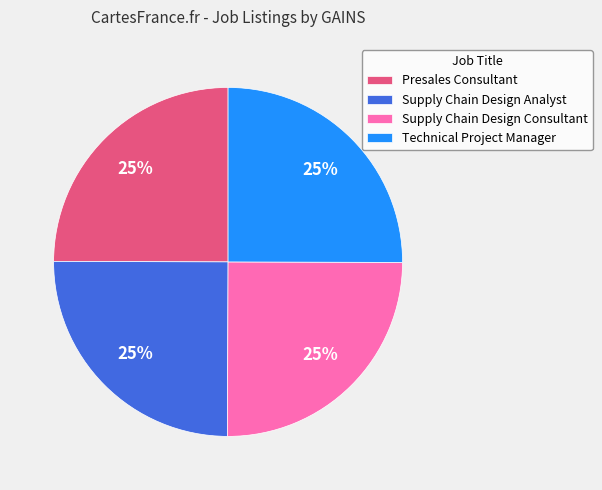

The Supply Chain Design Analyst slice represents 16% of the pie. True or false?

False